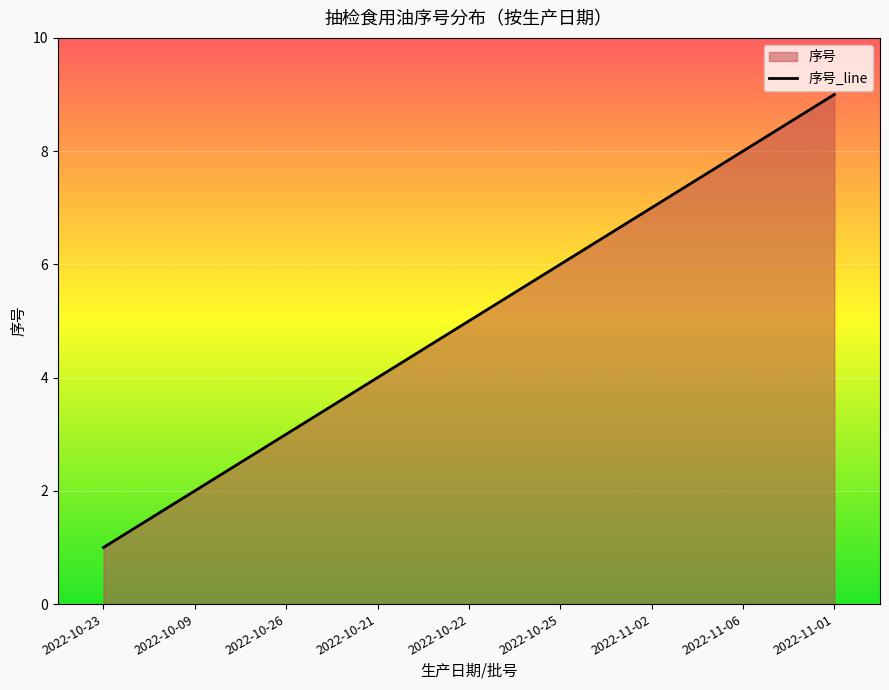

The chart shows a value of 8 at 2022-11-06. True or false?

True